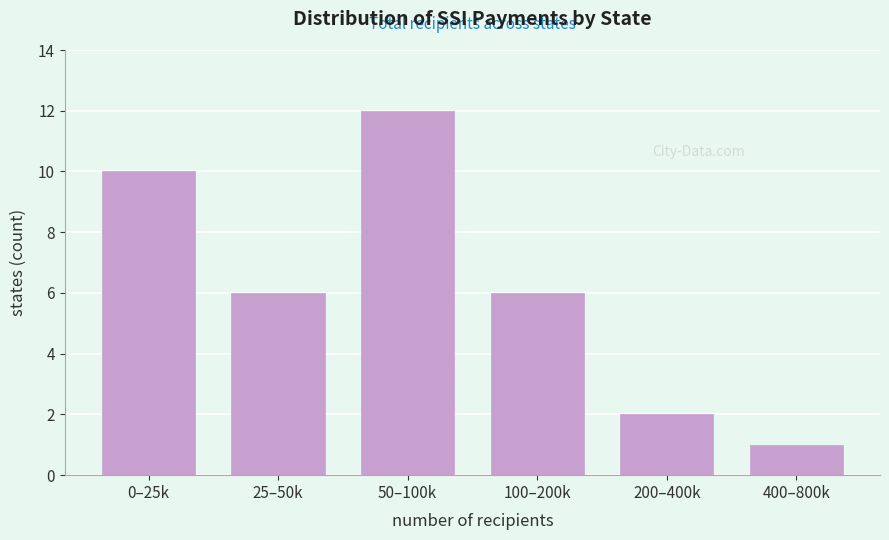

Reading left to right, transcribe all the data shown in this chart.

10	6	12	6	2	1